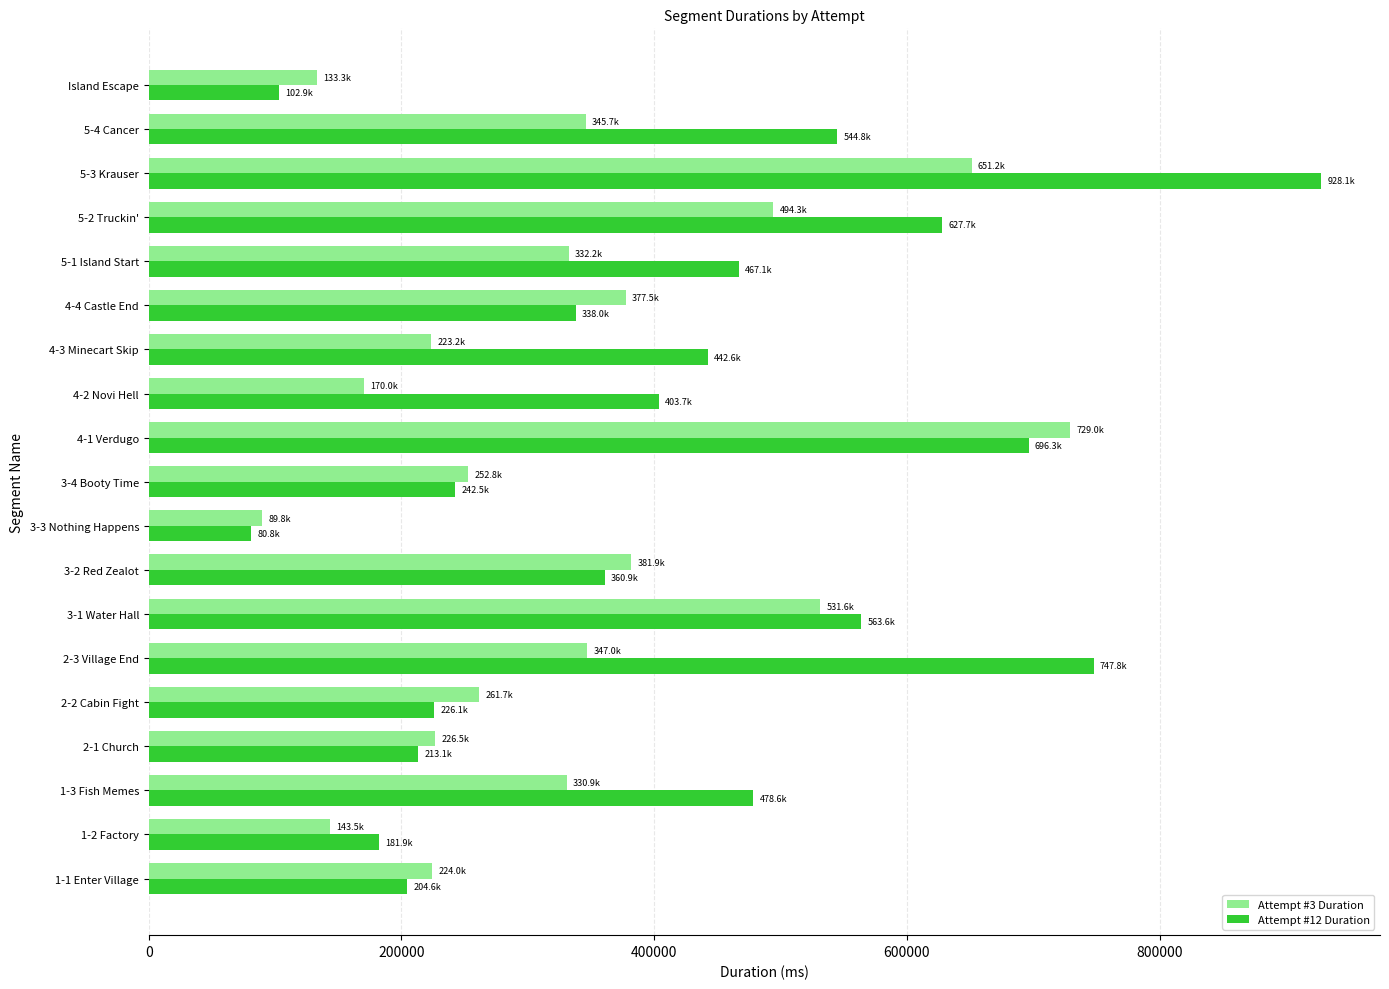

List the series in order of their peak value, highest first.

Attempt #12 Duration, Attempt #3 Duration